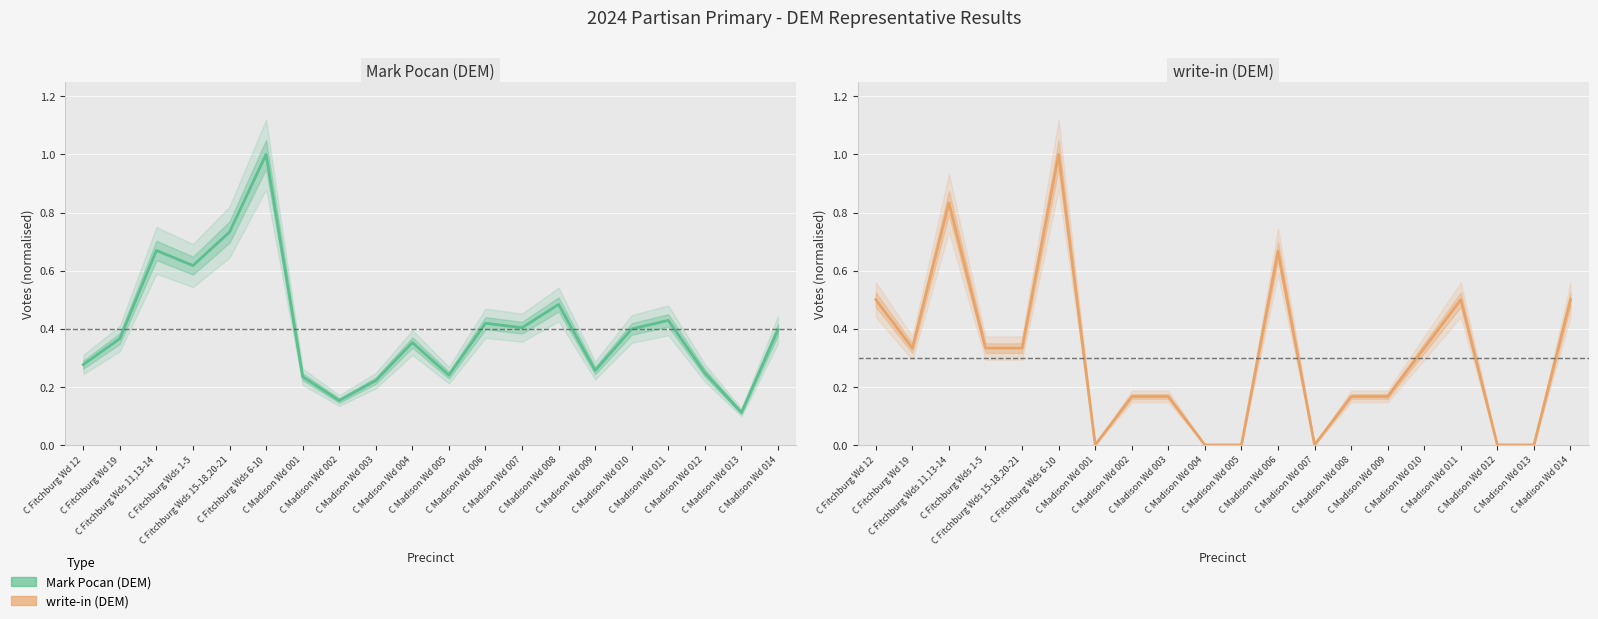

At C Fitchburg Wds 11,13-14, list the series in order from largest to smallest.

write-in (DEM), Mark Pocan (DEM)